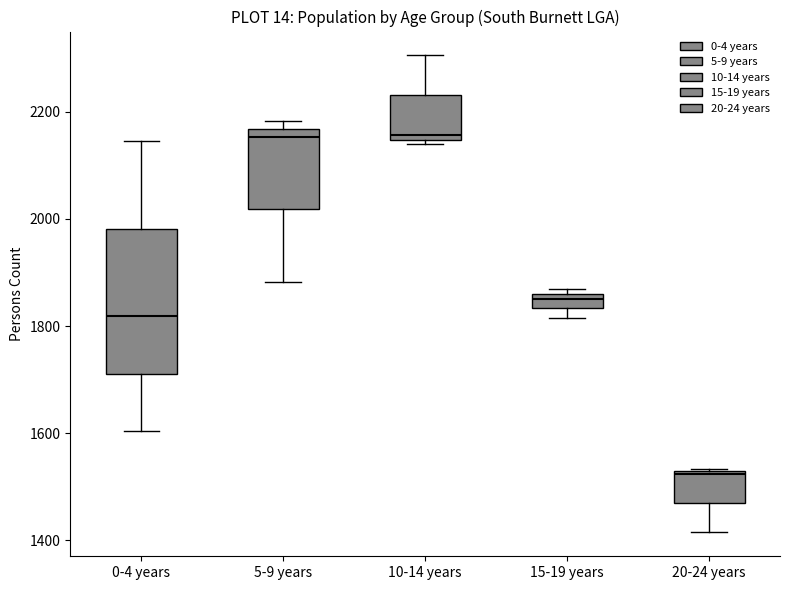

Comparing the boxes themselves (not the whiskers), which one is the tallest?

0-4 years